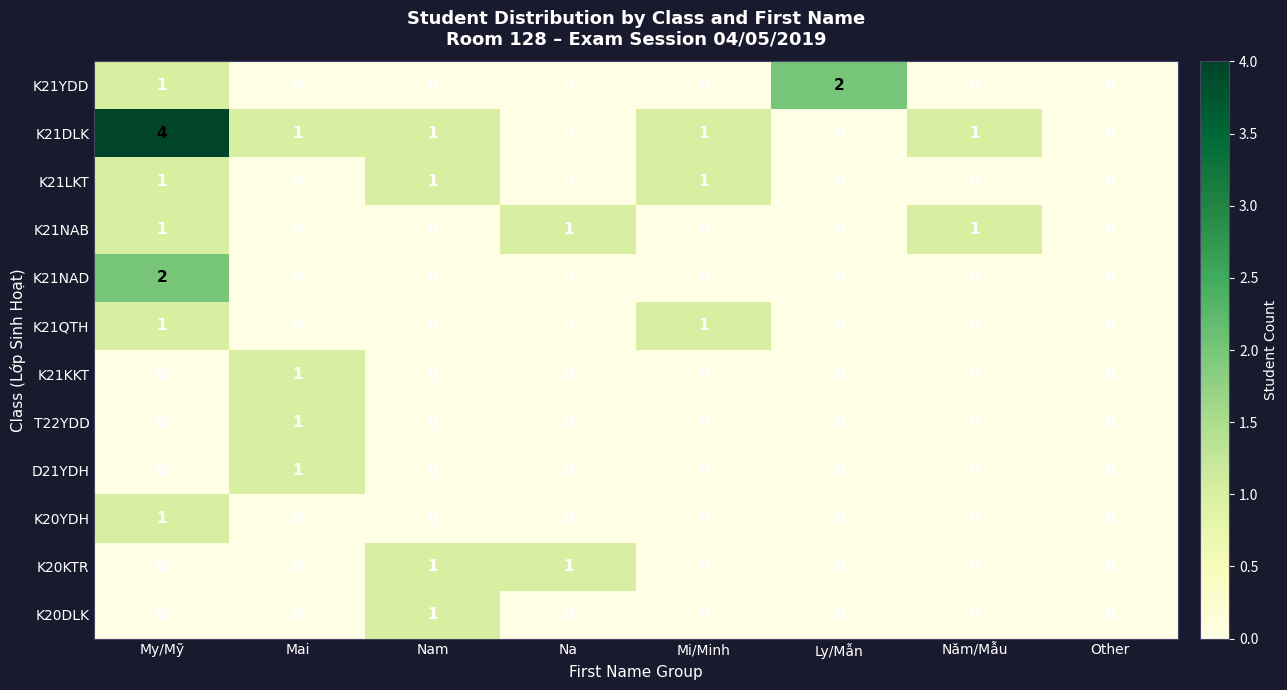

True or false: K21YDD has a value of 2 at Ly/Mẫn.

True